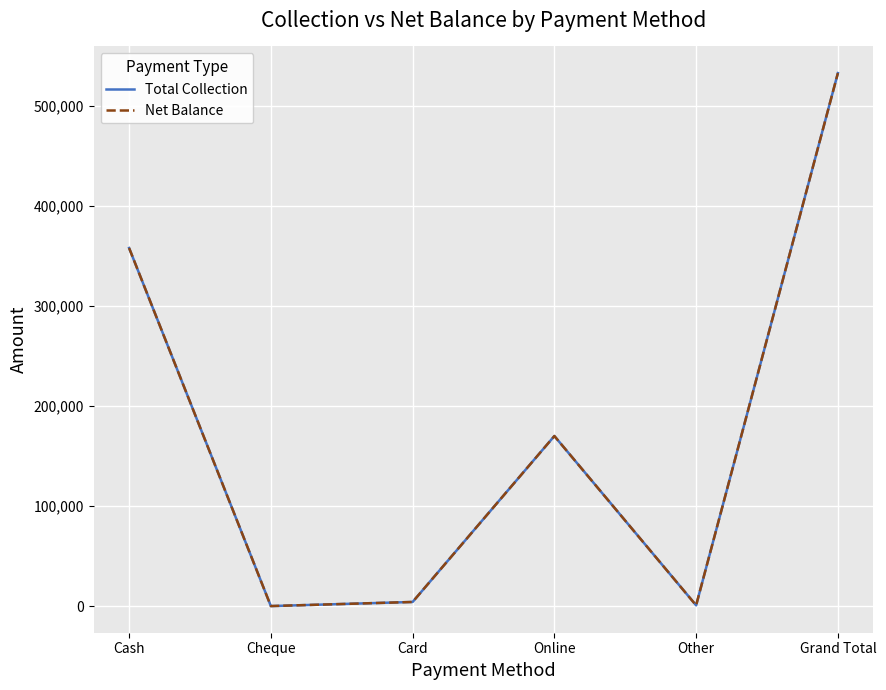

Does the chart display data point markers on the line(s)?

No